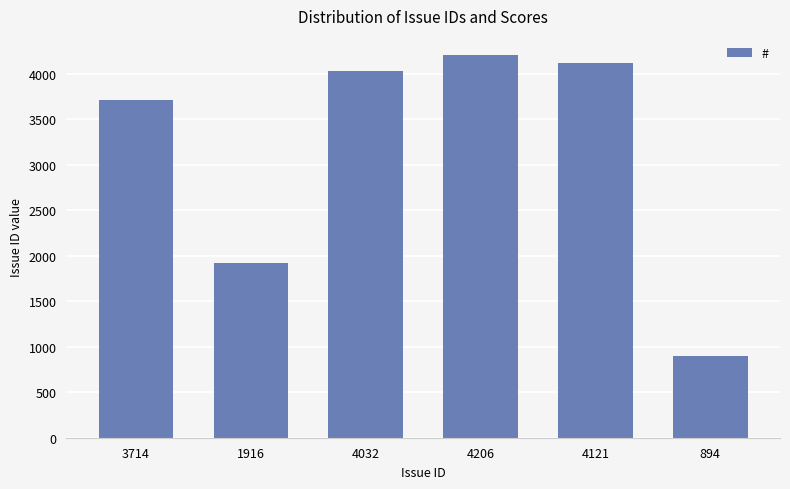

What is the difference between the maximum and minimum values?

3312